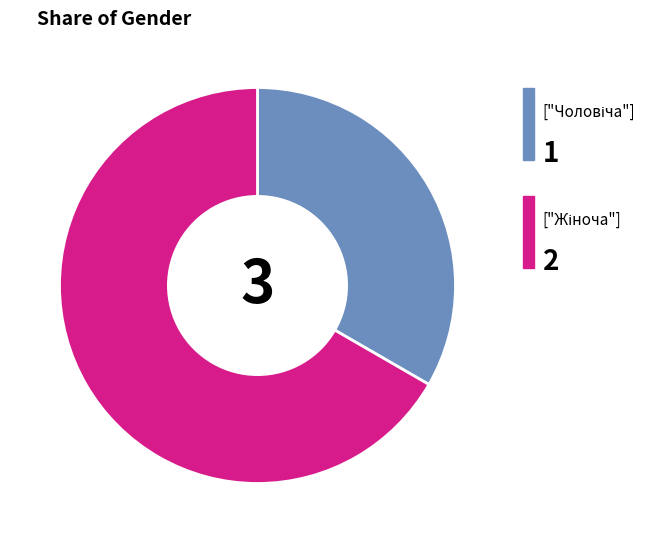

Does any single category account for the majority?

Yes